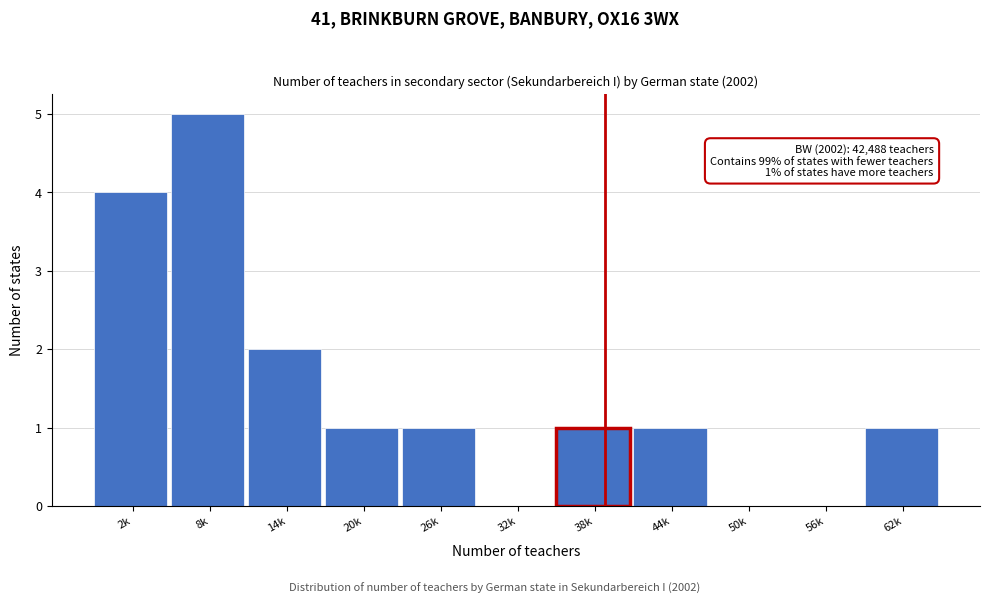

Reading left to right, what are all the values shown in this chart?

2k=4	8k=5	14k=2	20k=1	26k=1	32k=0	38k=1	44k=1	50k=0	56k=0	62k=1